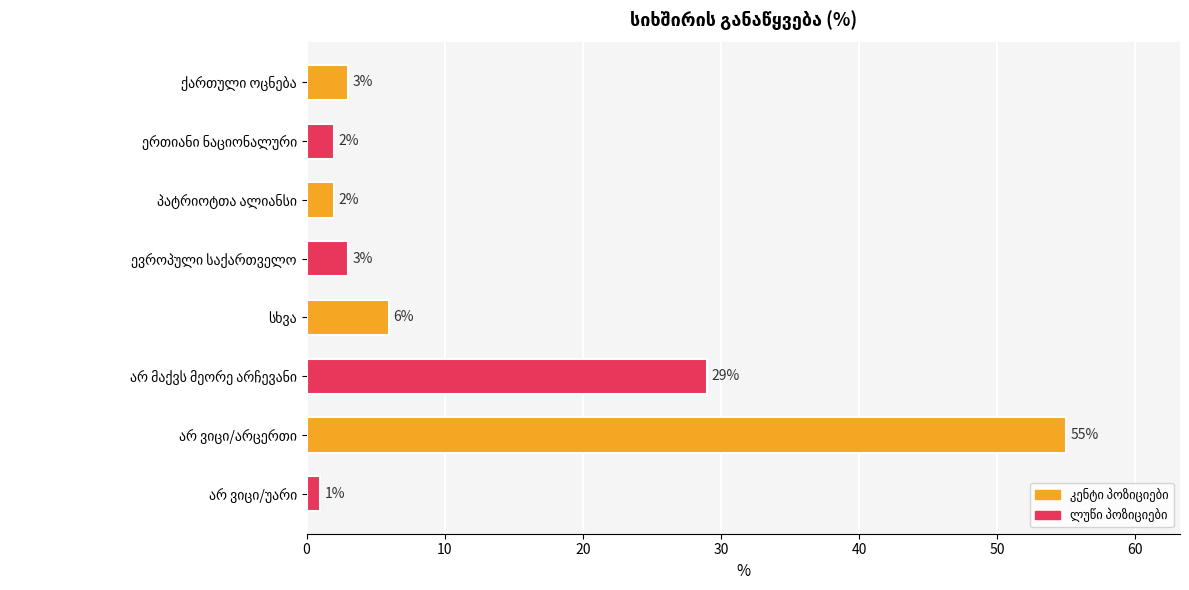

What is the value of the 4th bar from the top?

3